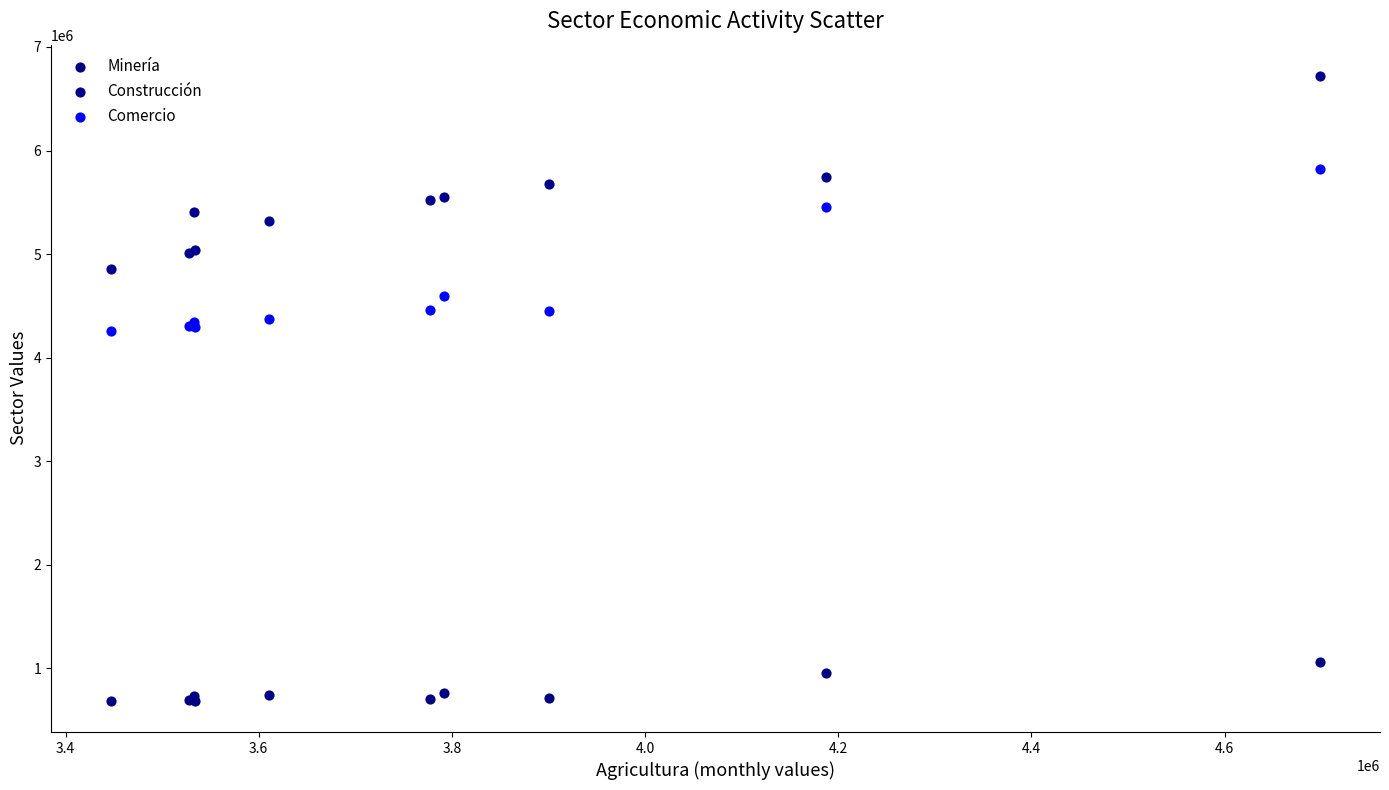

Which series reaches the minimum Y coordinate?

Minería